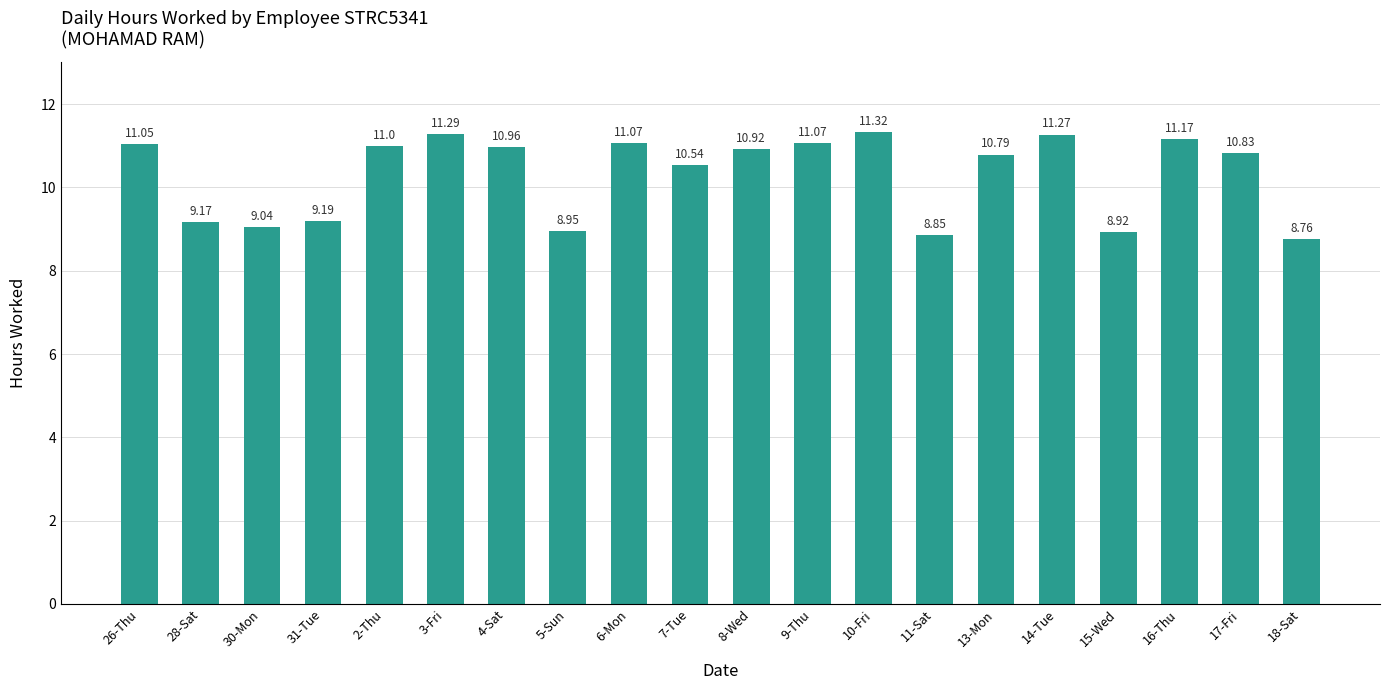

The value at 26-Thu is 11.1. True or false?

True